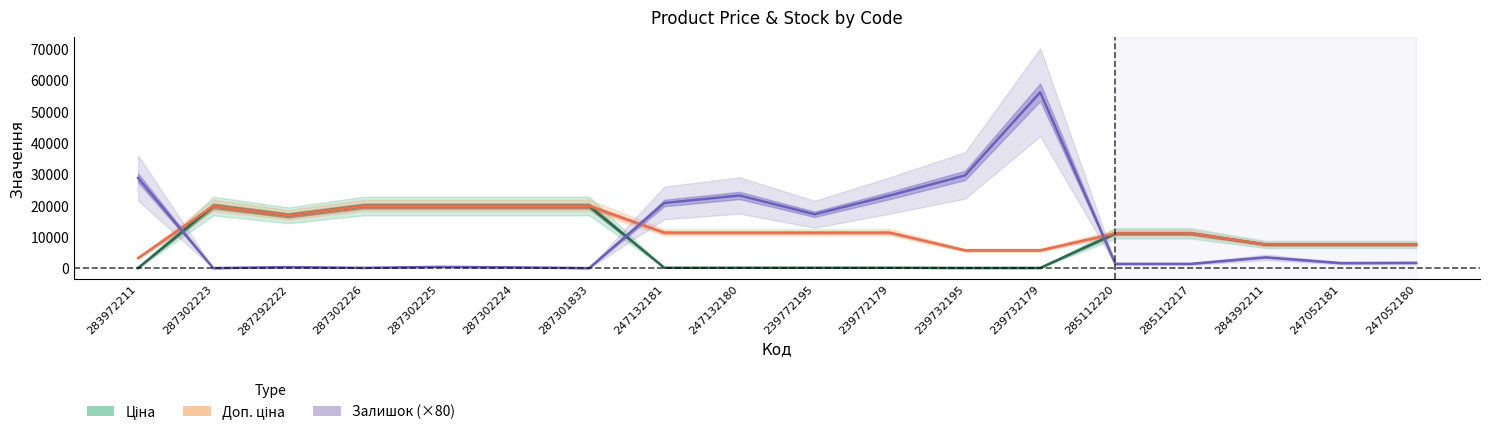

Which category has the highest value across all series?

239732179